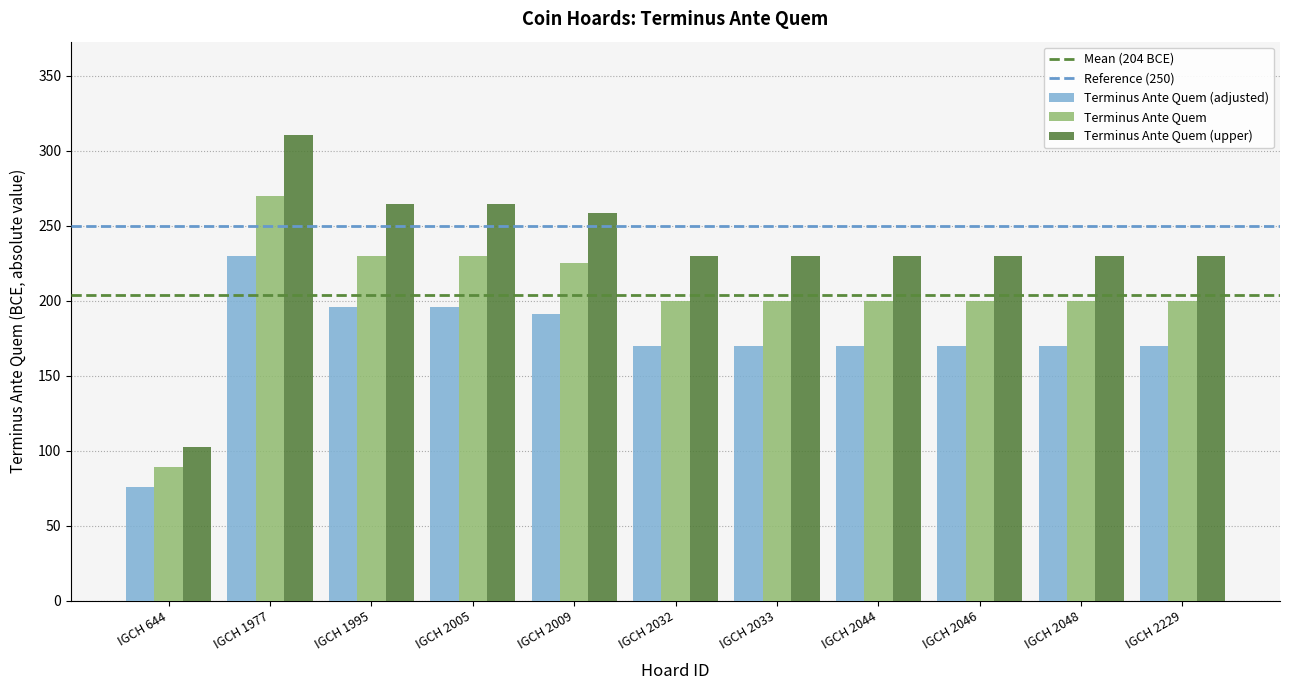

Rank the series by their maximum value, from lowest to highest.

Terminus Ante Quem (adjusted), Terminus Ante Quem, Terminus Ante Quem (upper)